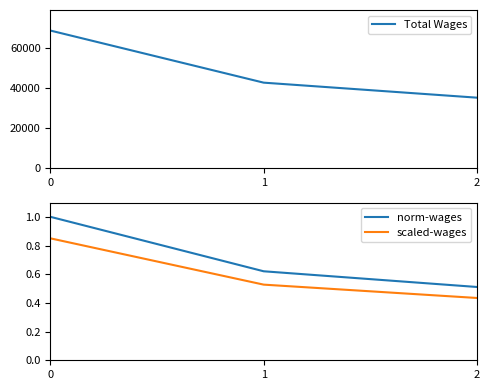

At how many categories does at least one series exceed 14163?

3